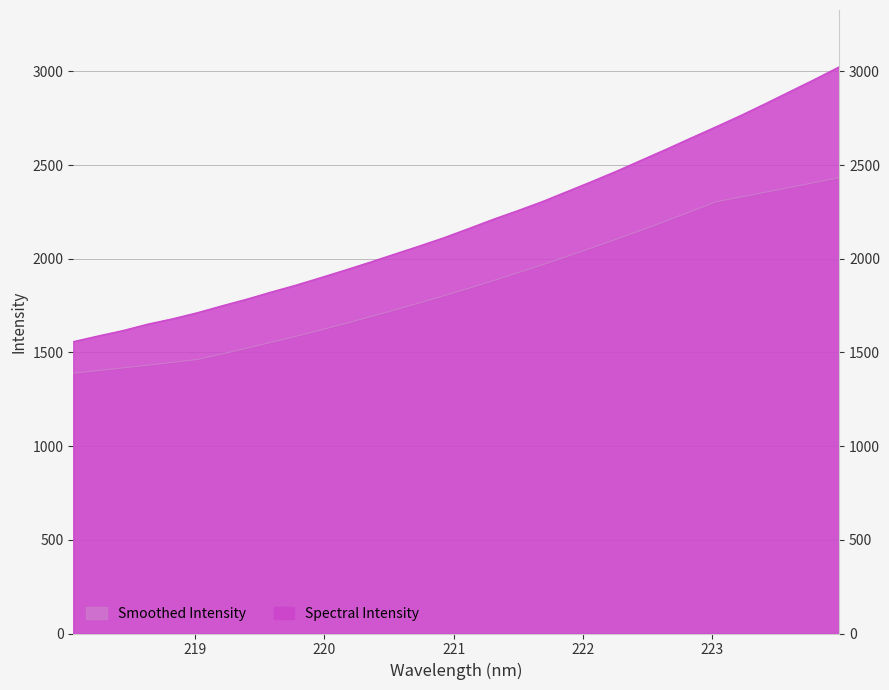

What is the change in value from 219.3979 to 219.589?

+38.5